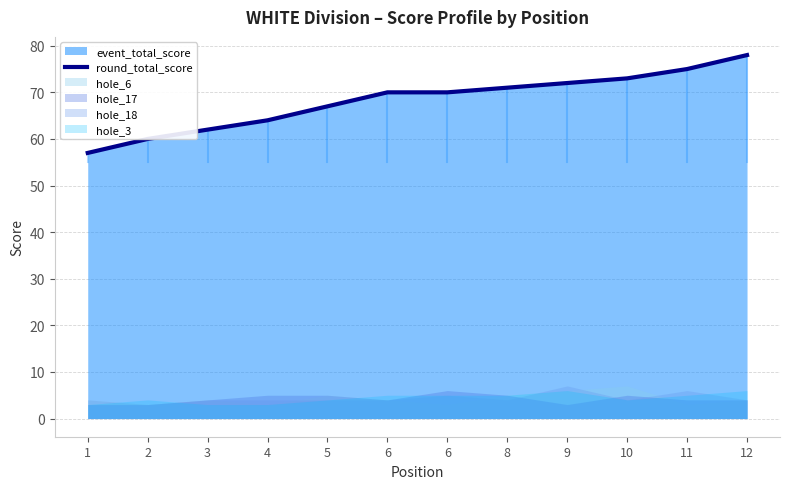

Reading left to right, what are all the values shown in this chart?

57	60	62	64	67	70	70	71	72	73	75	78